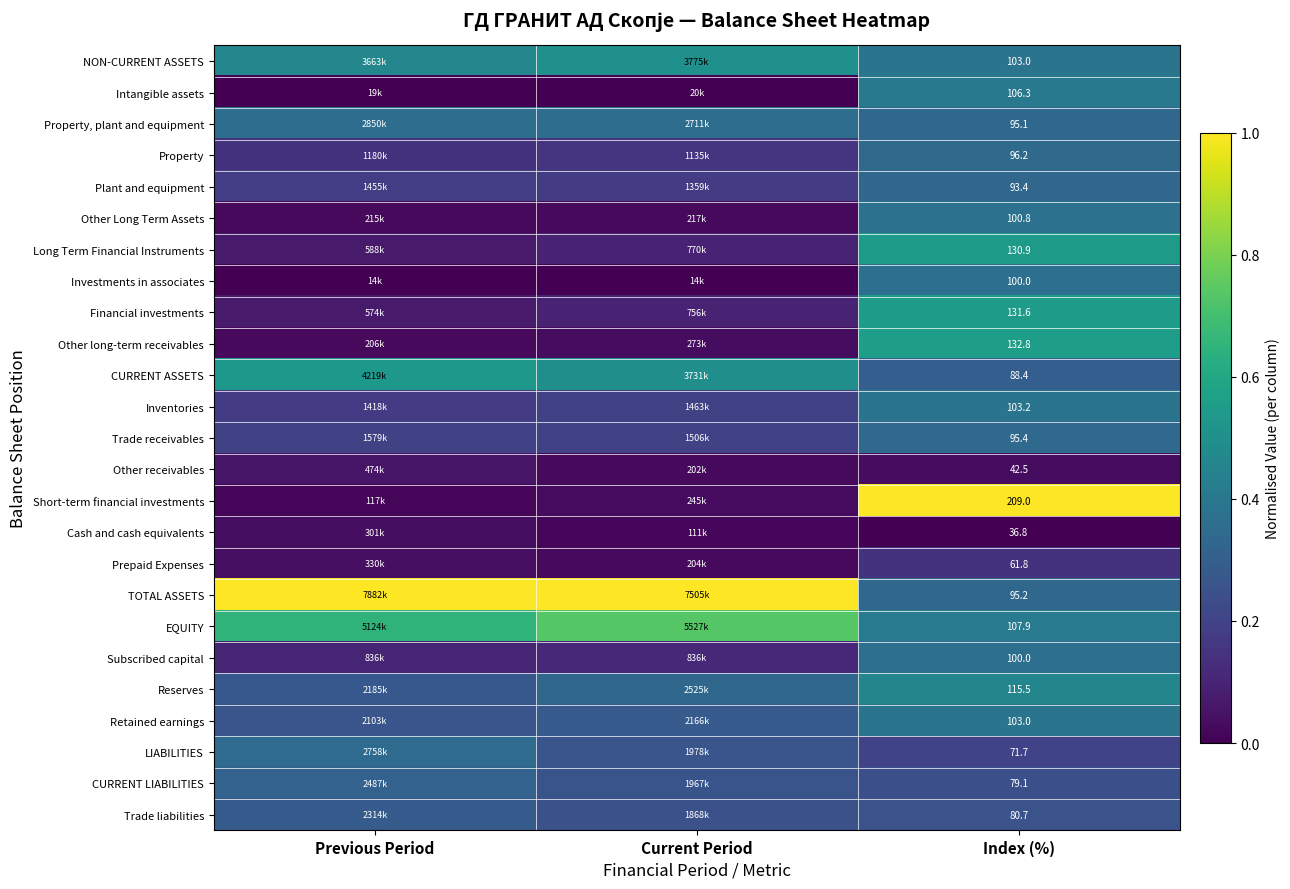

What is the difference between the maximum and minimum values in the Trade receivables series?

0.1